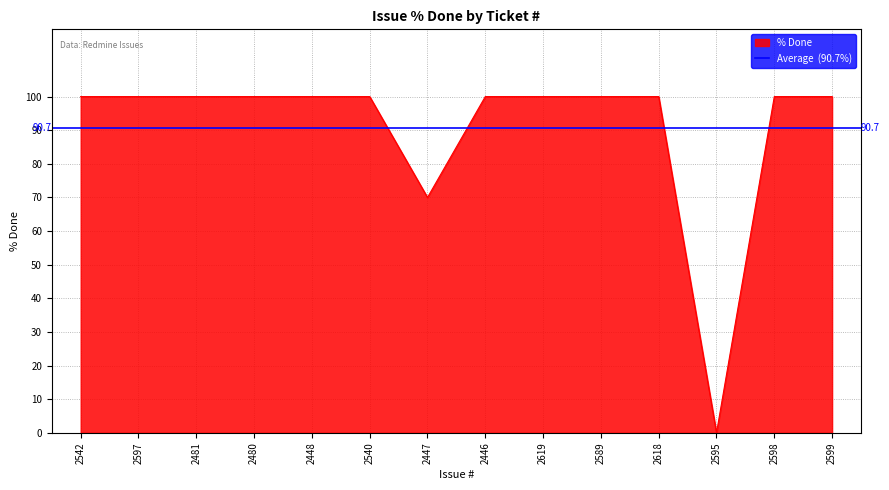

How many lines are shown in the chart?

1